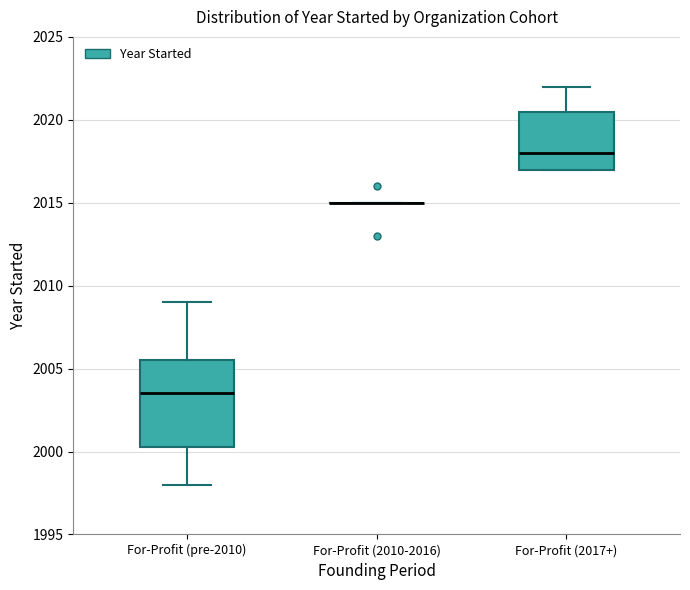

Reading left to right, read every box against the y-axis: the position of its median line, the range the box covers, and the ends of its whiskers. The values are not printed on the chart, so give them approximately, as read against the axis.

For-Profit (pre-2010): median 2003.5, box 2000.5 to 2005.5, whiskers 1998.0 to 2009.0
For-Profit (2010-2016): box collapsed to a line at 2015.0, whiskers 2015.0 to 2015.0
For-Profit (2017+): median 2018.0, box 2017.0 to 2020.5, whiskers 2017.0 to 2022.0